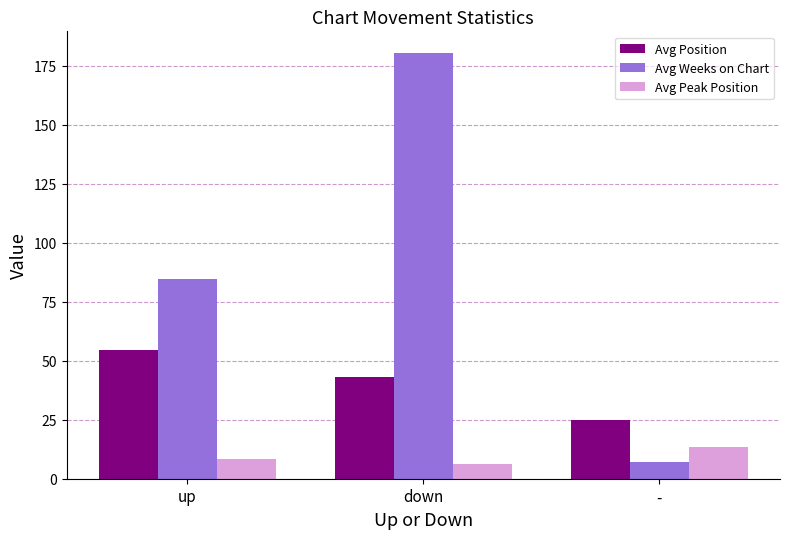

What is the average value of the Avg Weeks on Chart series?

90.7